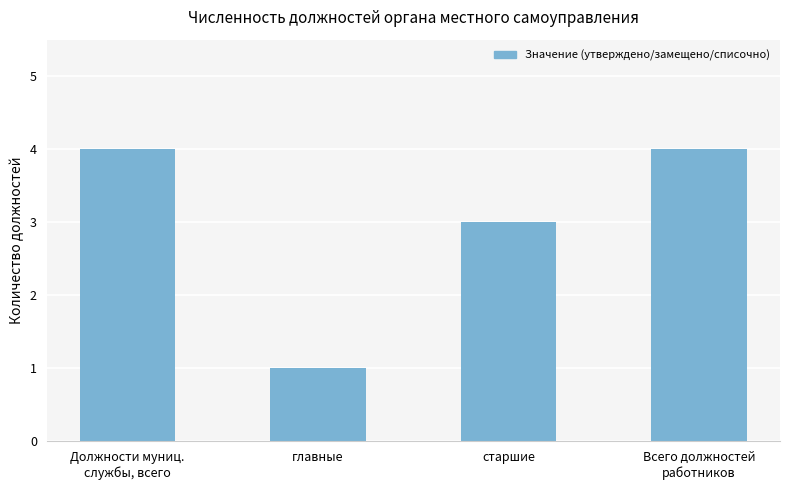

What is the label of the 1st bar from the right?

Всего должностей
работников